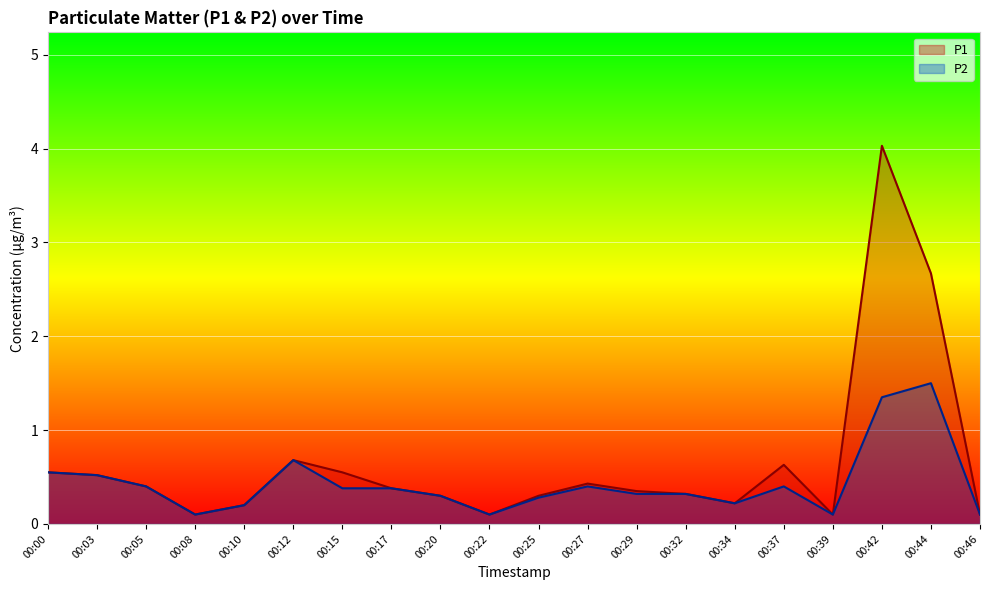

True or false: P1 has a value of 0.6 at 00:15.

True